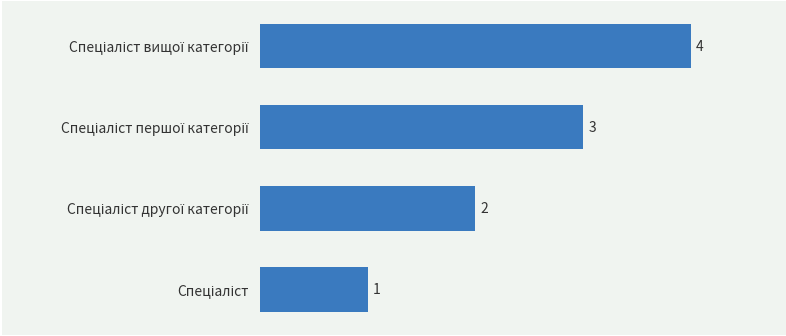

What is the greatest value displayed?

4